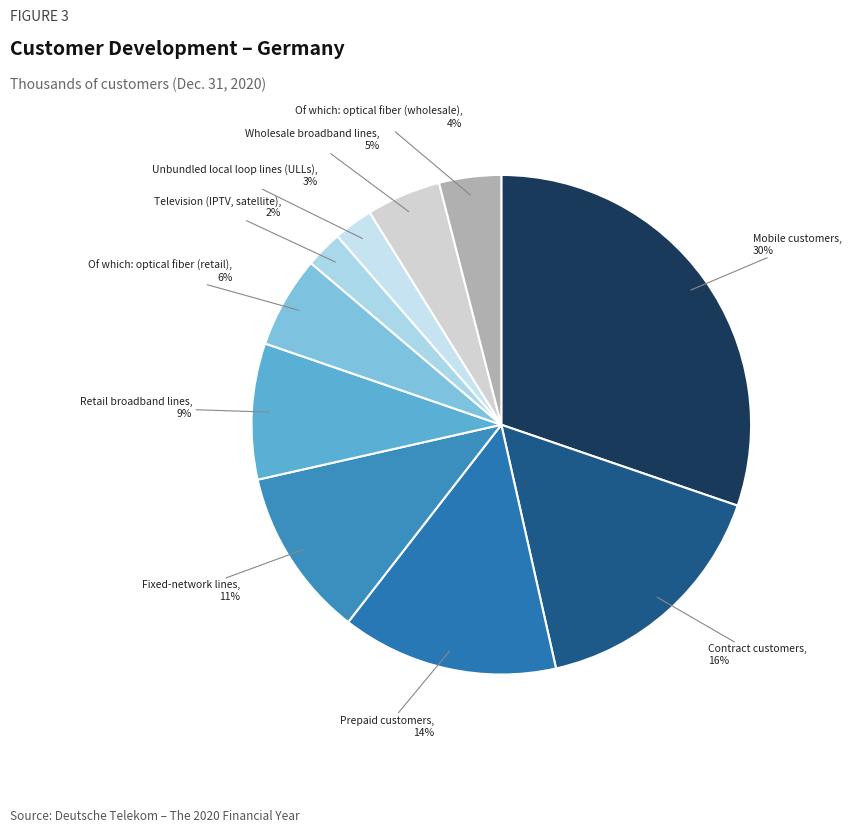

How many segments does this pie chart have?

10